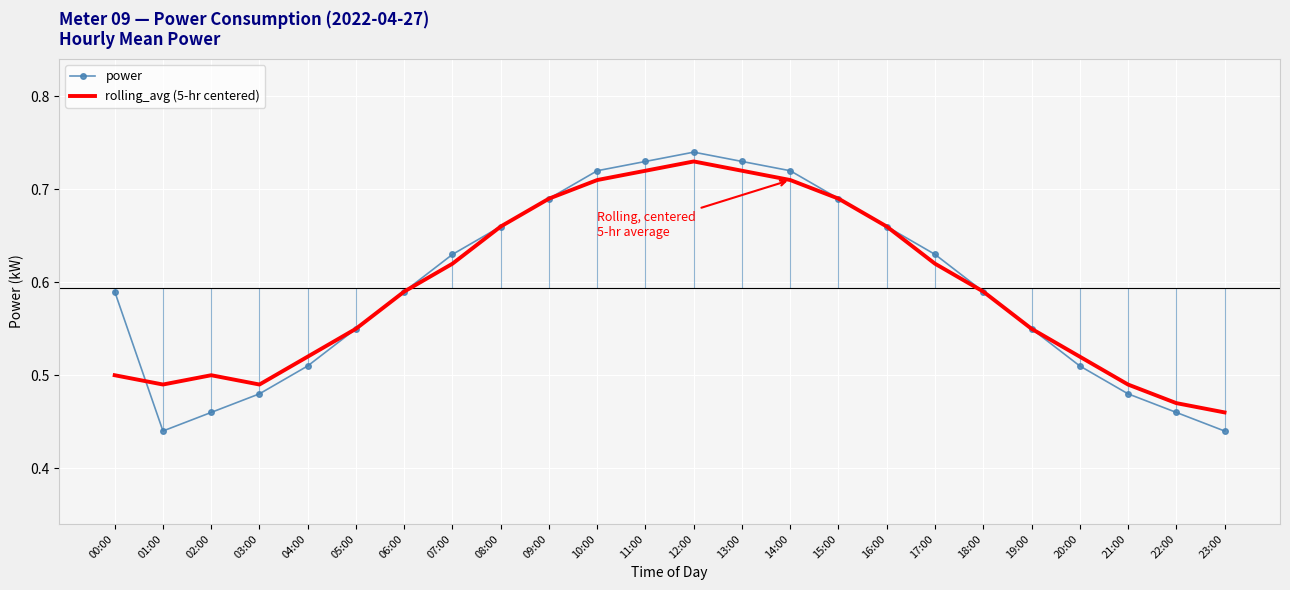

In rolling_avg (5-hr centered), how many points are lower than both neighbors (excluding endpoints)?

2